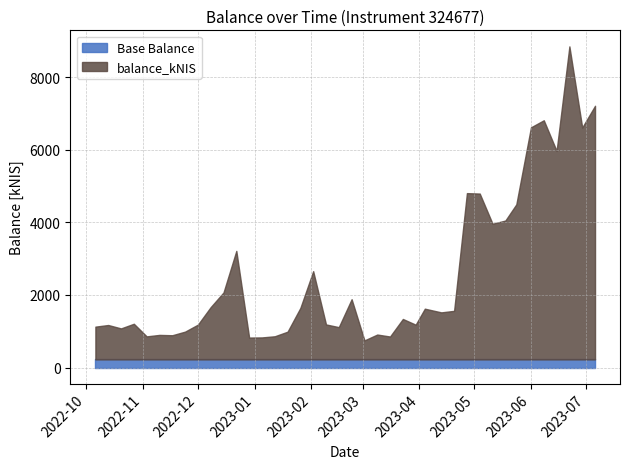

What is the smallest value displayed?

747.3